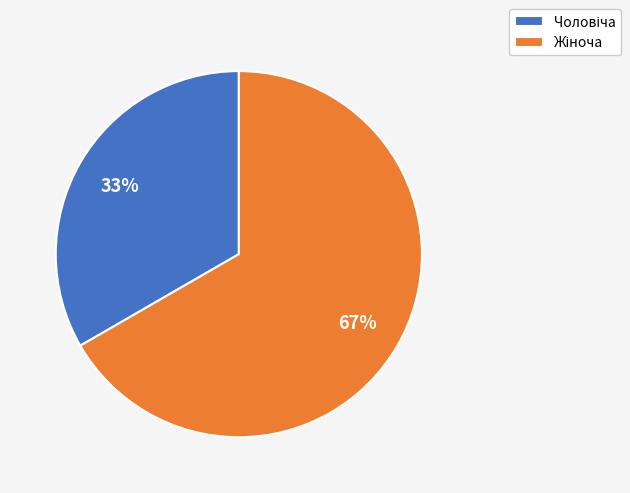

Count the number of slices in the pie.

2